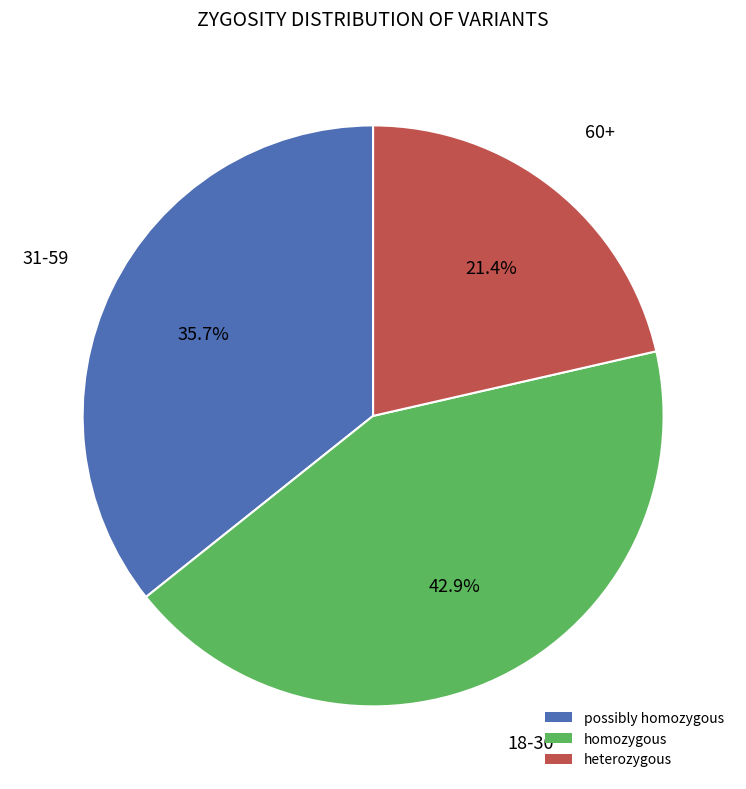

Which slice is the largest?

homozygous